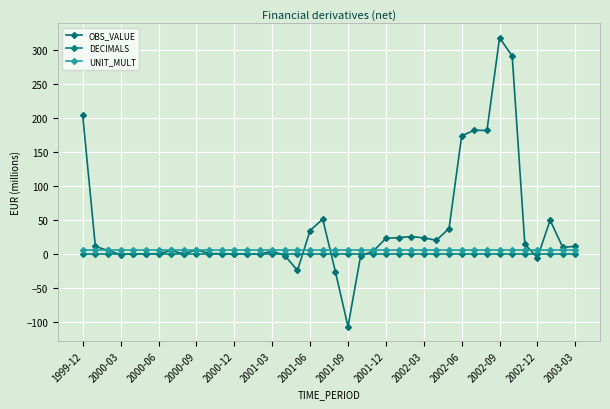

Reading left to right, list all the values displayed in this chart.

OBS_VALUE: 204.0	11.0	5.0	-1.0	0.0	0.0	0.2	5.0	0.0	6.1	0.5	0.3	0.0	0.1	-0.4	4.1	-2.4	-24.4	34.4	51.2	-26.0	-107.1	-2.9	4.1	22.9	24.0	25.5	23.6	20.2	37.4	173.9	182.2	181.8	318.4	291.3	14.4	-5.6	49.7	9.6	11.2
DECIMALS: 0.0	0.0	0.0	0.0	0.0	0.0	0.0	0.0	0.0	0.0	0.0	0.0	0.0	0.0	0.0	0.0	0.0	0.0	0.0	0.0	0.0	0.0	0.0	0.0	0.0	0.0	0.0	0.0	0.0	0.0	0.0	0.0	0.0	0.0	0.0	0.0	0.0	0.0	0.0	0.0
UNIT_MULT: 6.0	6.0	6.0	6.0	6.0	6.0	6.0	6.0	6.0	6.0	6.0	6.0	6.0	6.0	6.0	6.0	6.0	6.0	6.0	6.0	6.0	6.0	6.0	6.0	6.0	6.0	6.0	6.0	6.0	6.0	6.0	6.0	6.0	6.0	6.0	6.0	6.0	6.0	6.0	6.0